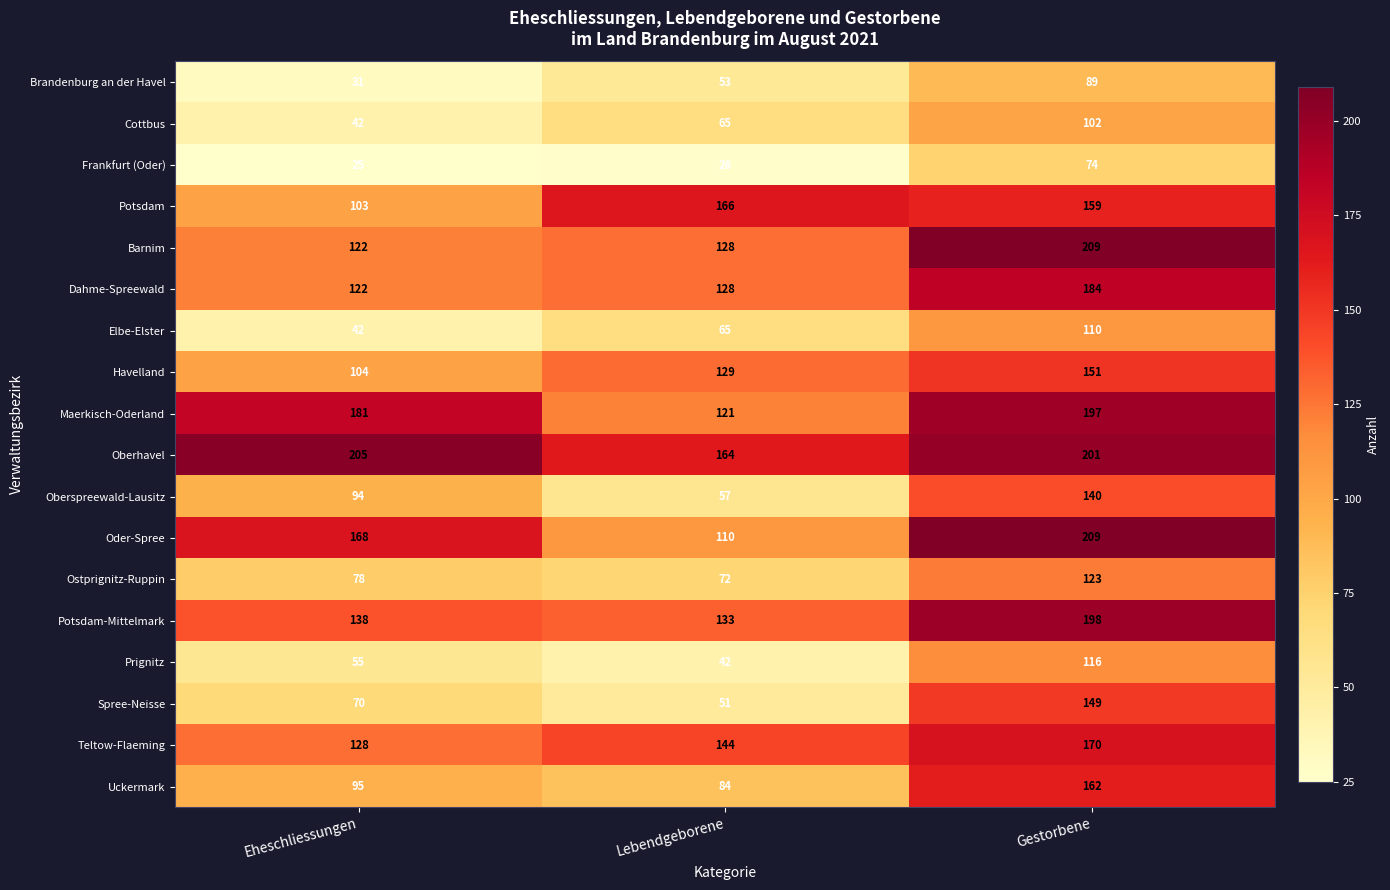

True or false: Frankfurt (Oder) has a value of 74 at Gestorbene.

True